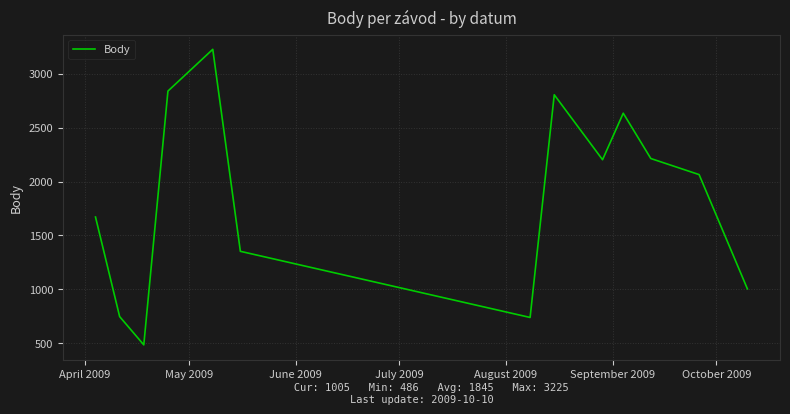

What is the sum of all values?

23982